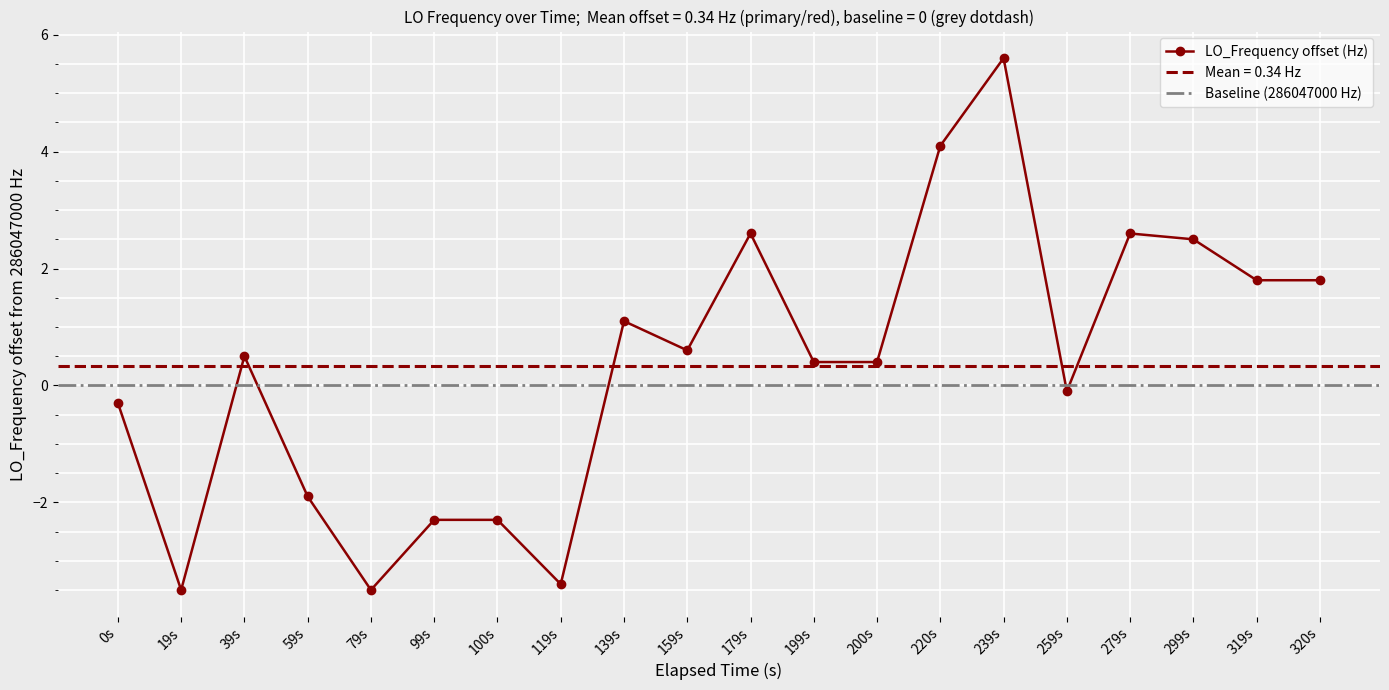

How many negative values are there?

8